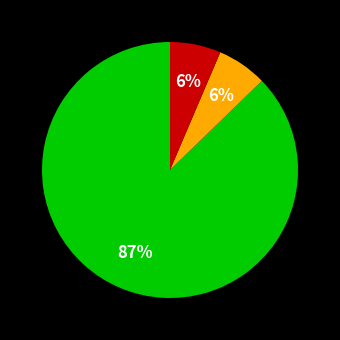

Is there any slice that represents more than half of the pie?

Yes